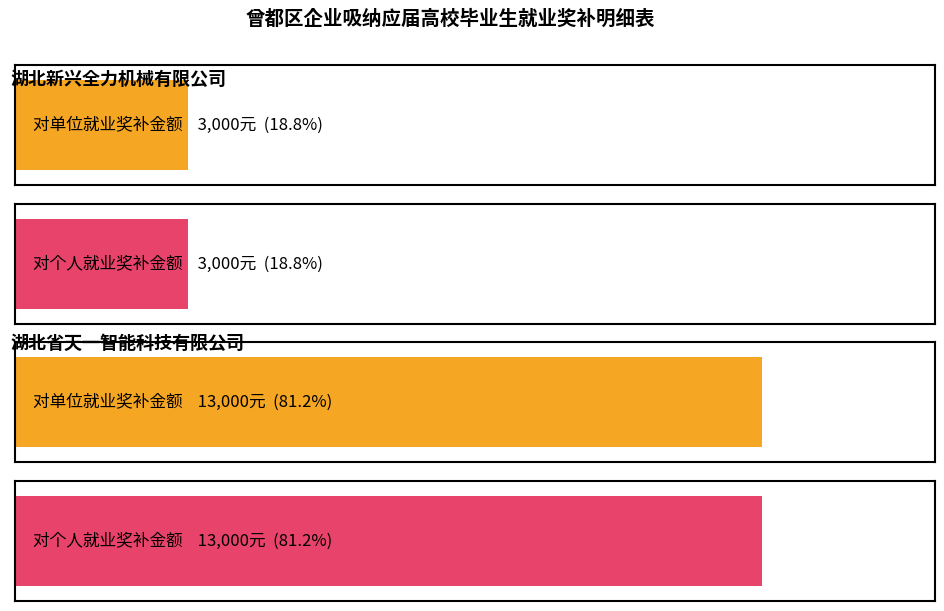

How many values in the 对个人就业奖补金额 series exceed 1000?

2